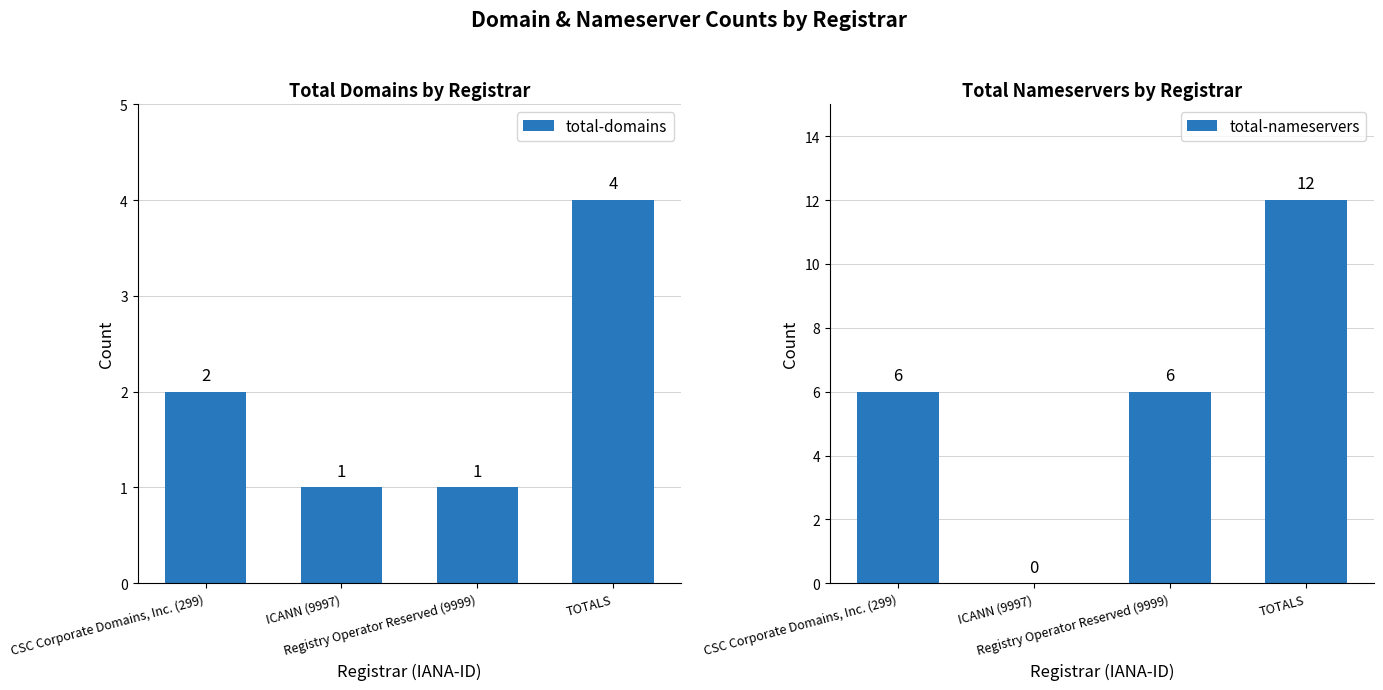

What is the total value across all series at ICANN (9997)?

1